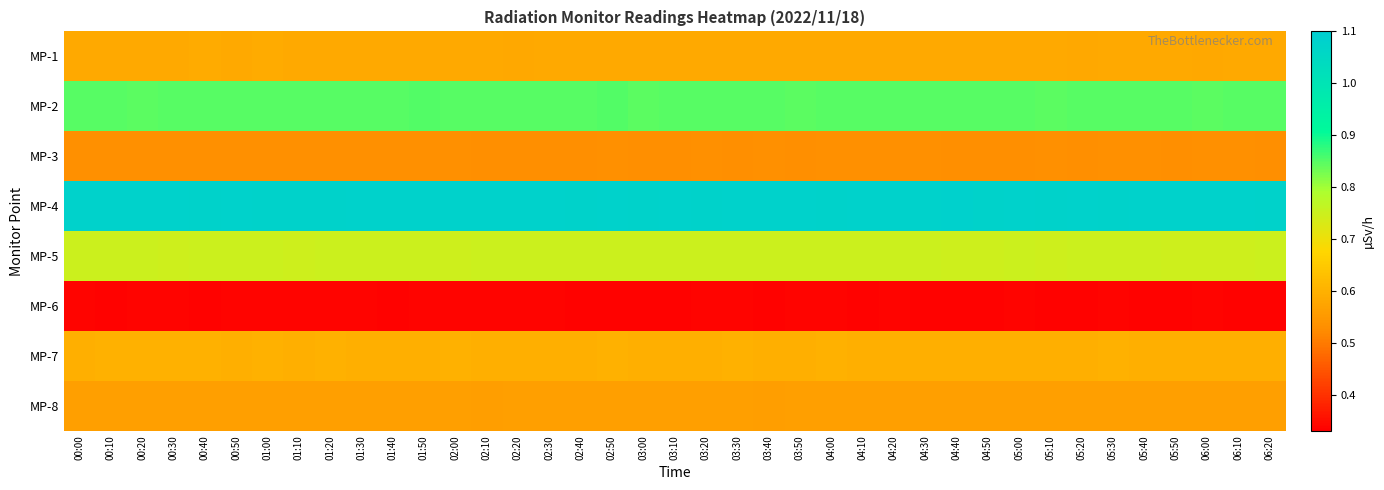

Between 01:30 and 03:50, which is larger?

01:30